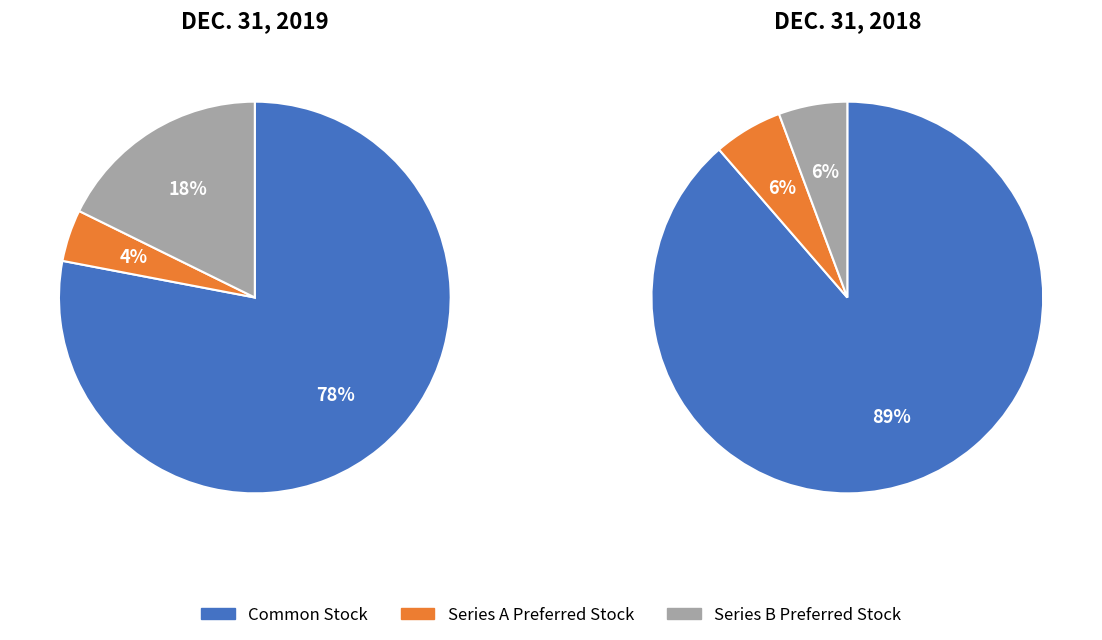

Is it true that Series B Preferred Stock is 25% of the pie?

False